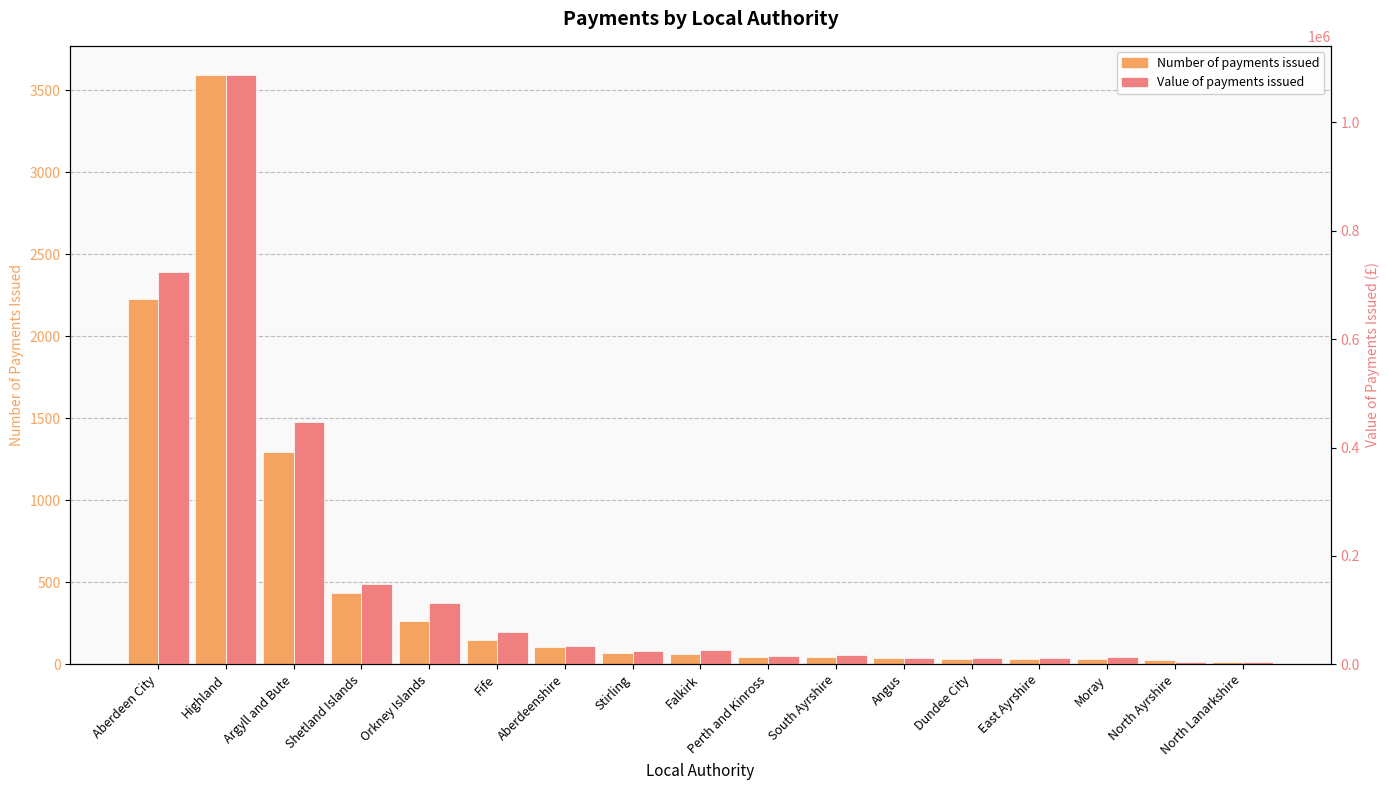

Reading left to right, list all the values displayed in this chart.

Number of payments issued: 2225	3590	1295	435	265	145	105	70	65	45	45	35	30	30	30	25	15
Value of payments issued: 723425	1087125	447265	147665	112615	59640	33045	23845	26070	14690	17545	11860	12320	11240	13545	4860	4700